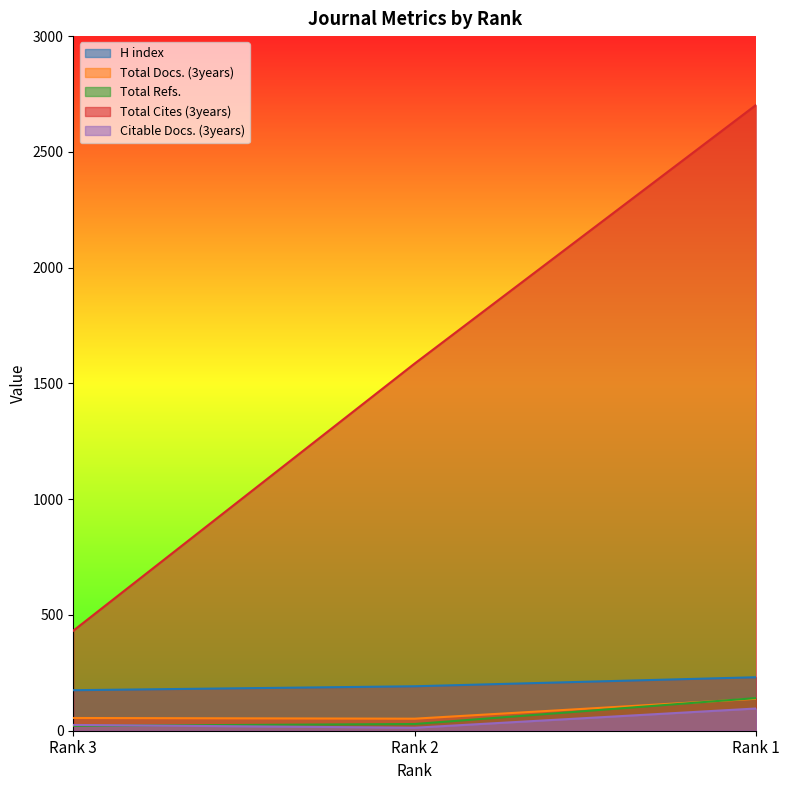

Which category has the highest value across all series?

Rank 1